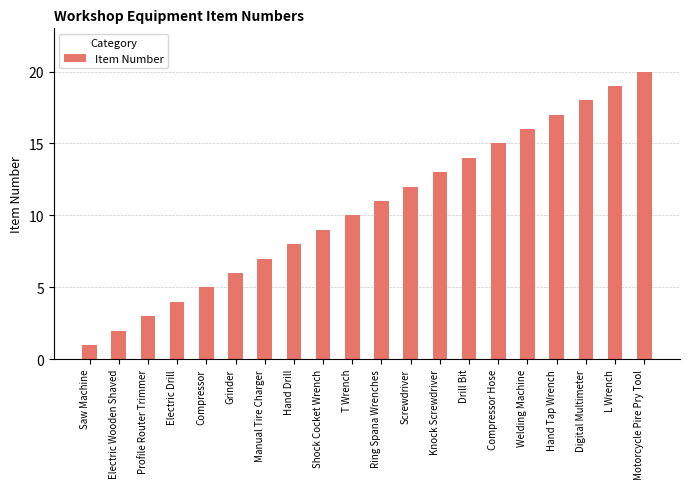

At which category does the chart reach its peak across all series?

Motorcycle Pire Pry Tool